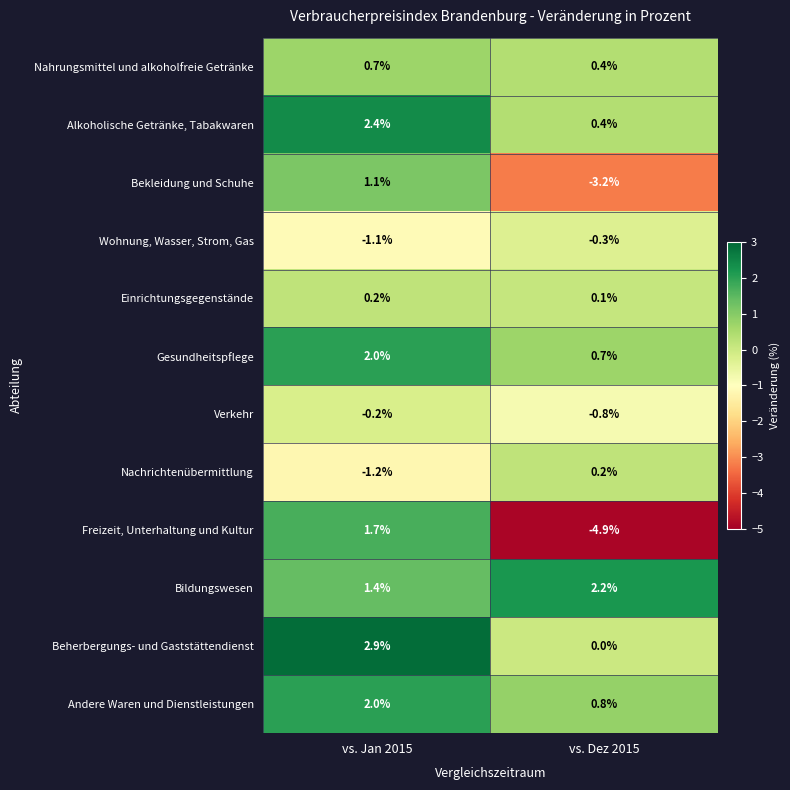

Reading left to right, transcribe all the data shown in this chart.

Nahrungsmittel und alkoholfreie Getränke: vs. Jan 2015=0.7	vs. Dez 2015=0.4
Alkoholische Getränke, Tabakwaren: vs. Jan 2015=2.4	vs. Dez 2015=0.4
Bekleidung und Schuhe: vs. Jan 2015=1.1	vs. Dez 2015=-3.2
Wohnung, Wasser, Strom, Gas: vs. Jan 2015=-1.1	vs. Dez 2015=-0.3
Einrichtungsgegenstände: vs. Jan 2015=0.2	vs. Dez 2015=0.1
Gesundheitspflege: vs. Jan 2015=2.0	vs. Dez 2015=0.7
Verkehr: vs. Jan 2015=-0.2	vs. Dez 2015=-0.8
Nachrichtenübermittlung: vs. Jan 2015=-1.2	vs. Dez 2015=0.2
Freizeit, Unterhaltung und Kultur: vs. Jan 2015=1.7	vs. Dez 2015=-4.9
Bildungswesen: vs. Jan 2015=1.4	vs. Dez 2015=2.2
Beherbergungs- und Gaststättendienst: vs. Jan 2015=2.9	vs. Dez 2015=0.0
Andere Waren und Dienstleistungen: vs. Jan 2015=2.0	vs. Dez 2015=0.8